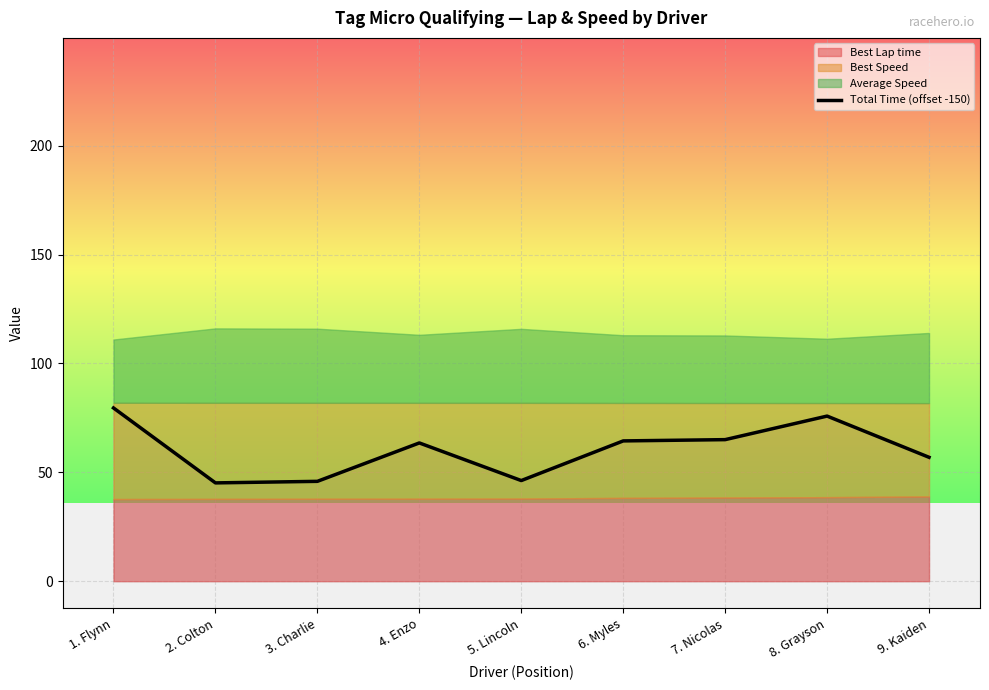

What is the approximate value at 5. Lincoln?

46.2